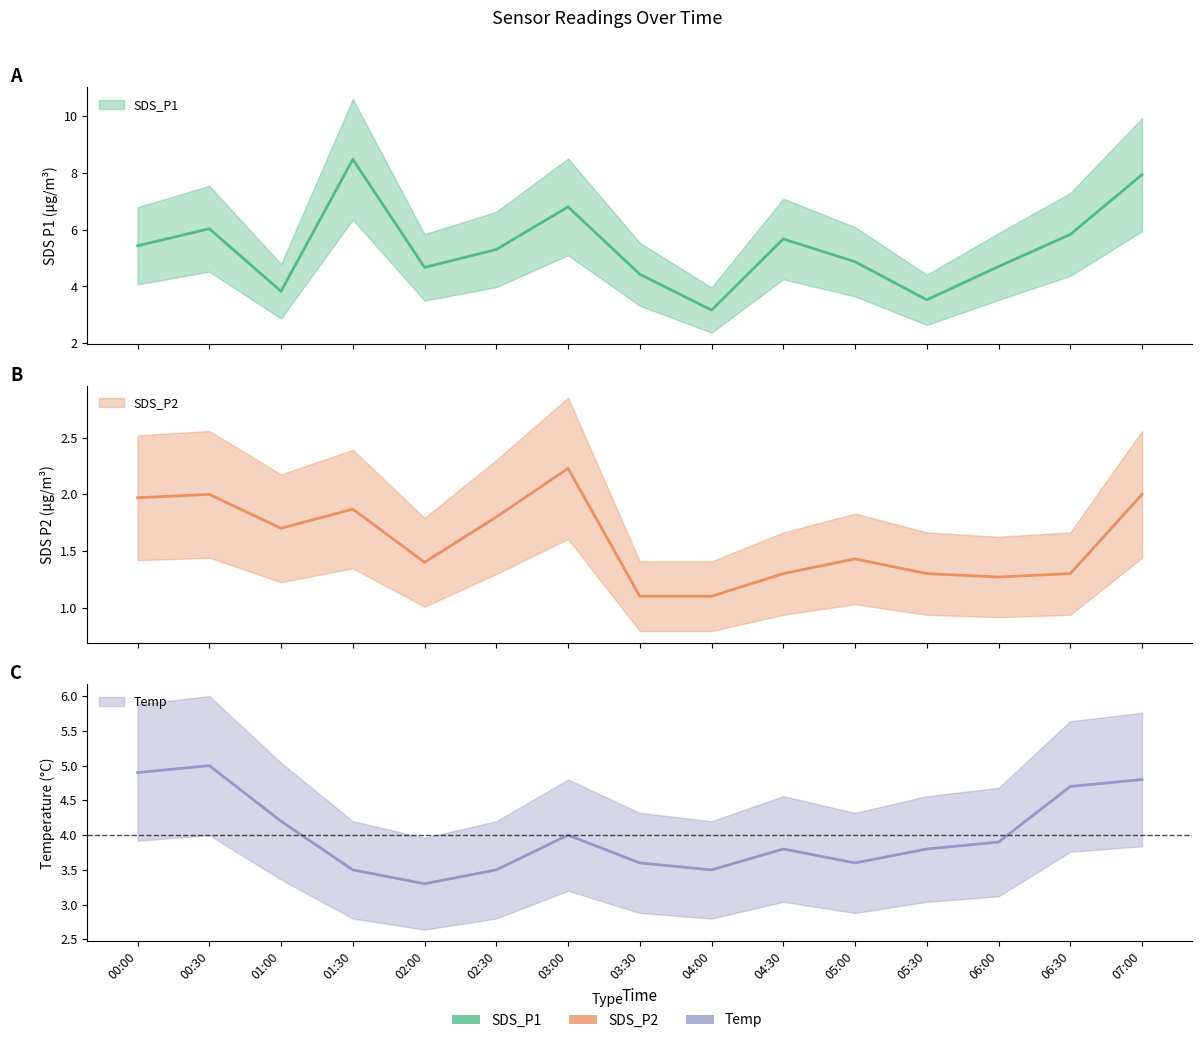

Reading left to right, extract all data points from this chart.

SDS_P1: 5.4	6.0	3.8	8.5	4.7	5.3	6.8	4.4	3.2	5.7	4.9	3.5	4.7	5.8	7.9
SDS_P2: 2.0	2.0	1.7	1.9	1.4	1.8	2.2	1.1	1.1	1.3	1.4	1.3	1.3	1.3	2.0
Temp: 4.9	5.0	4.2	3.5	3.3	3.5	4.0	3.6	3.5	3.8	3.6	3.8	3.9	4.7	4.8